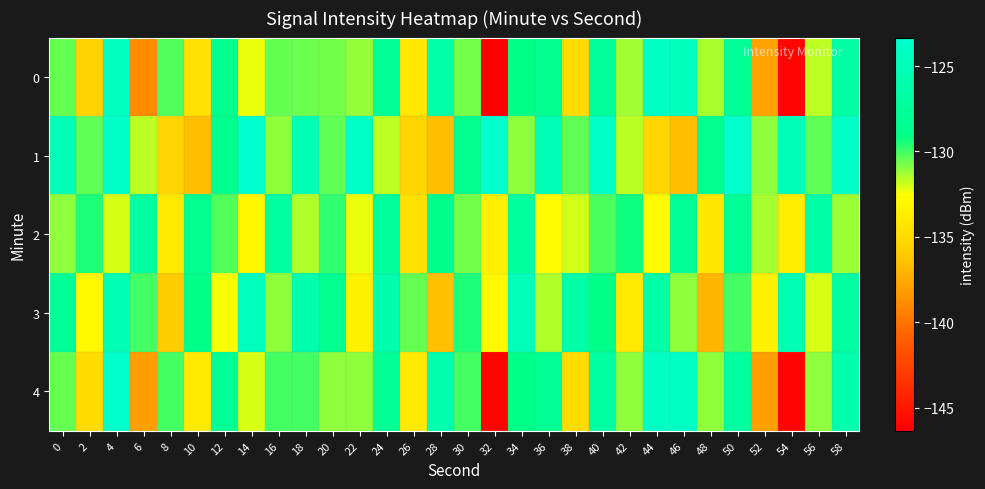

Reading left to right, what are all the values shown in this chart?

0: 0=-130.5	2=-135.6	4=-124.5	6=-138.9	8=-130.2	10=-134.6	12=-128.7	14=-132.2	16=-130.4	18=-130.6	20=-130.6	22=-131.1	24=-128.0	26=-134.1	28=-126.3	30=-130.7	32=-146.4	34=-128.9	36=-128.6	38=-135.0	40=-127.6	42=-131.3	44=-124.1	46=-124.7	48=-131.4	50=-127.8	52=-137.8	54=-146.0	56=-131.7	58=-126.7
1: 0=-125.1	2=-130.4	4=-123.8	6=-131.6	8=-135.3	10=-136.6	12=-128.7	14=-123.3	16=-131.0	18=-125.1	20=-130.4	22=-123.8	24=-131.6	26=-135.3	28=-136.6	30=-128.7	32=-123.3	34=-131.0	36=-125.1	38=-130.4	40=-123.8	42=-131.6	44=-135.3	46=-136.6	48=-128.7	50=-123.3	52=-131.0	54=-125.1	56=-130.4	58=-123.8
2: 0=-131.0	2=-129.5	4=-132.0	6=-127.0	8=-134.0	10=-128.5	12=-130.2	14=-133.1	16=-126.8	18=-131.5	20=-129.8	22=-132.3	24=-127.5	26=-134.5	28=-128.9	30=-130.7	32=-133.6	34=-127.2	36=-132.8	38=-131.9	40=-130.1	42=-129.3	44=-132.7	46=-127.8	48=-134.2	50=-128.1	52=-131.4	54=-133.8	56=-126.5	58=-131.2
3: 0=-128.0	2=-133.0	4=-125.5	6=-130.0	8=-136.0	10=-129.0	12=-132.5	14=-124.5	16=-131.0	18=-126.0	20=-128.5	22=-133.5	24=-126.0	26=-130.5	28=-136.5	30=-129.5	32=-133.0	34=-125.0	36=-131.5	38=-126.5	40=-129.0	42=-134.0	44=-126.5	46=-131.0	48=-137.0	50=-130.0	52=-133.5	54=-125.5	56=-132.0	58=-127.0
4: 0=-130.5	2=-135.0	4=-123.5	6=-138.0	8=-130.0	10=-134.0	12=-128.0	14=-132.0	16=-130.0	18=-130.0	20=-131.0	22=-131.0	24=-128.0	26=-134.0	28=-126.0	30=-130.0	32=-146.0	34=-129.0	36=-128.0	38=-135.0	40=-127.0	42=-131.0	44=-124.0	46=-124.0	48=-131.0	50=-127.0	52=-138.0	54=-146.0	56=-131.0	58=-126.0